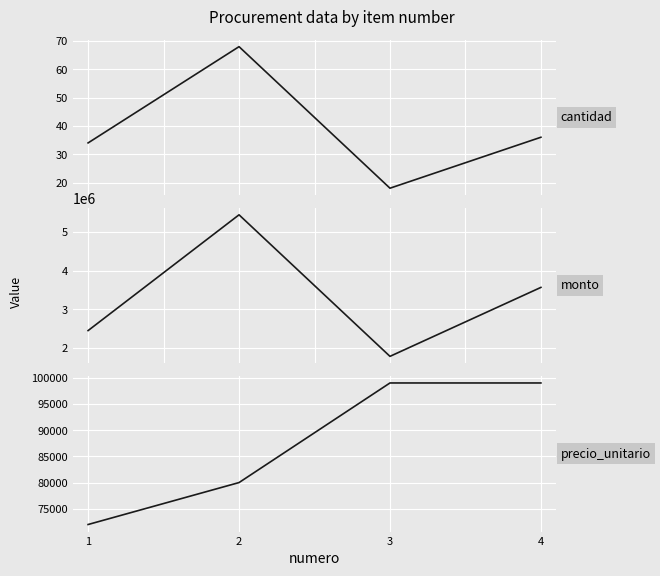

What are all the series names shown in the legend?

cantidad, monto, precio_unitario